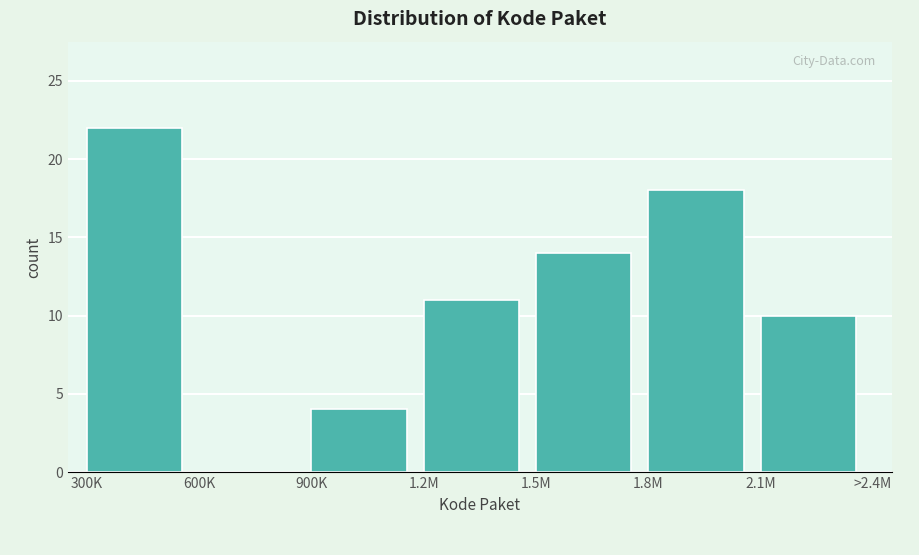

Reading left to right, what are all the values shown in this chart?

300K=22	600K=0	900K=4	1.2M=11	1.5M=14	1.8M=18	2.1M=10